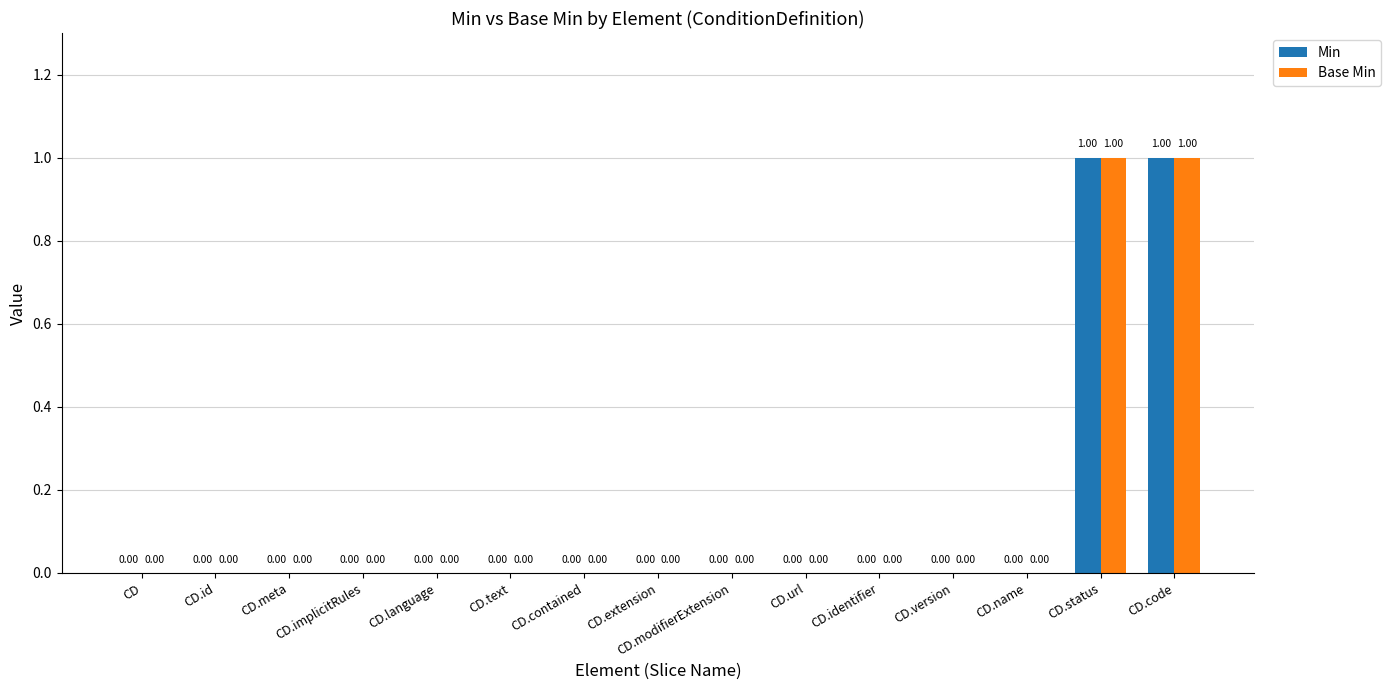

How many Base Min values are between 0 and 1?

15